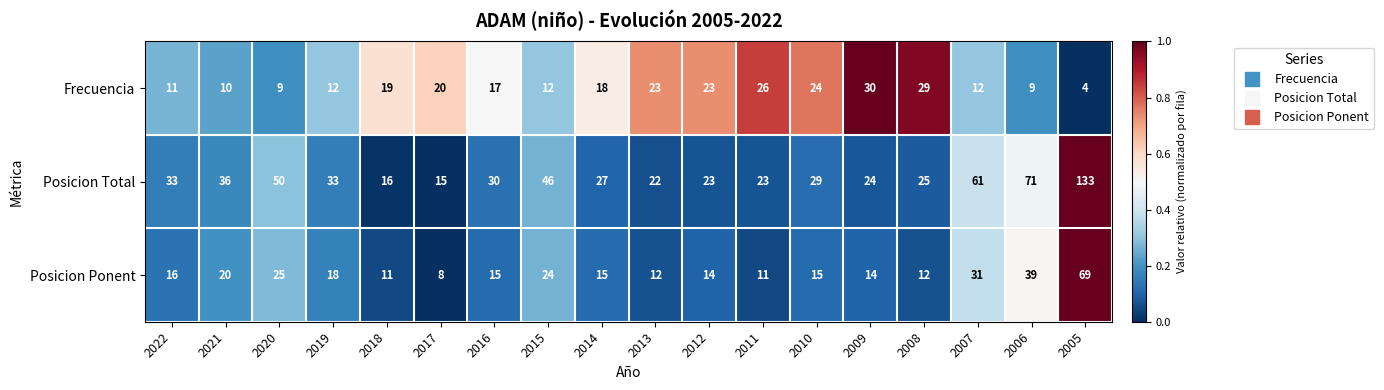

What is the minimum value for Frecuencia?

4